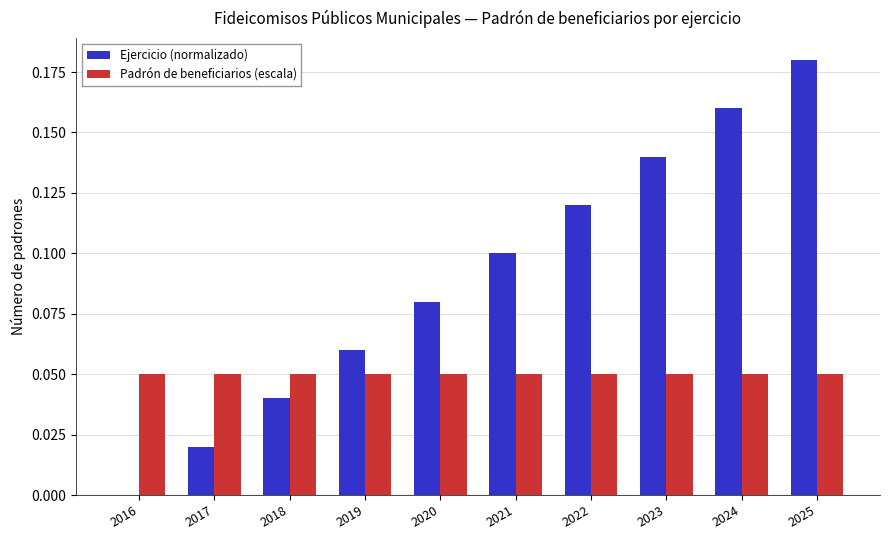

What is the sum of all Padrón de beneficiarios (escala) values?

0.5